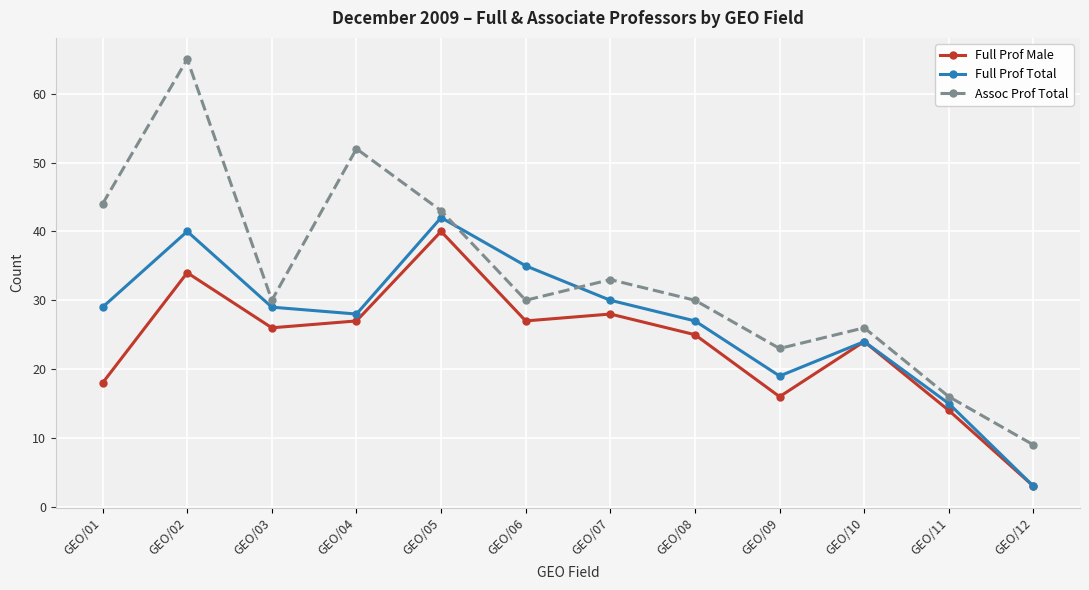

Count the number of categories in the chart.

12